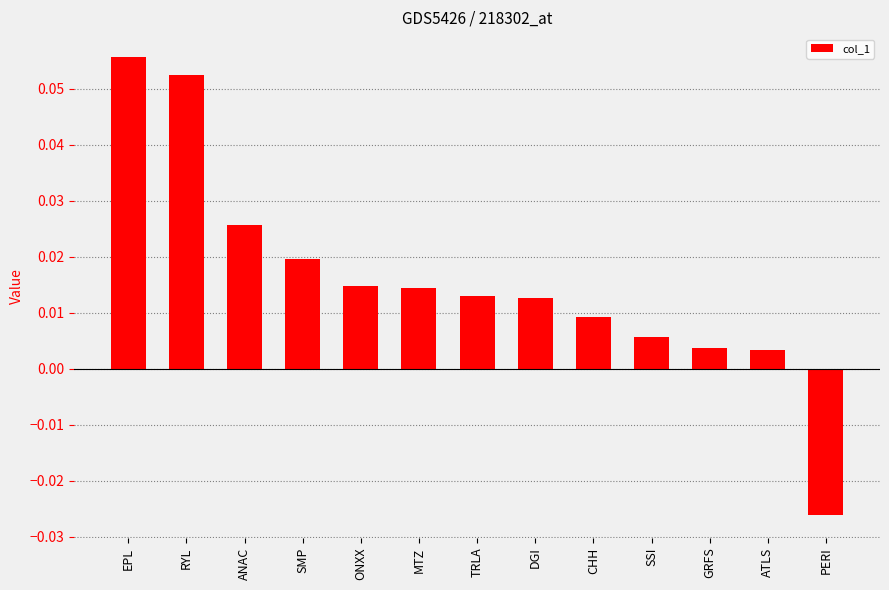

Which category has the highest value across all series?

EPL